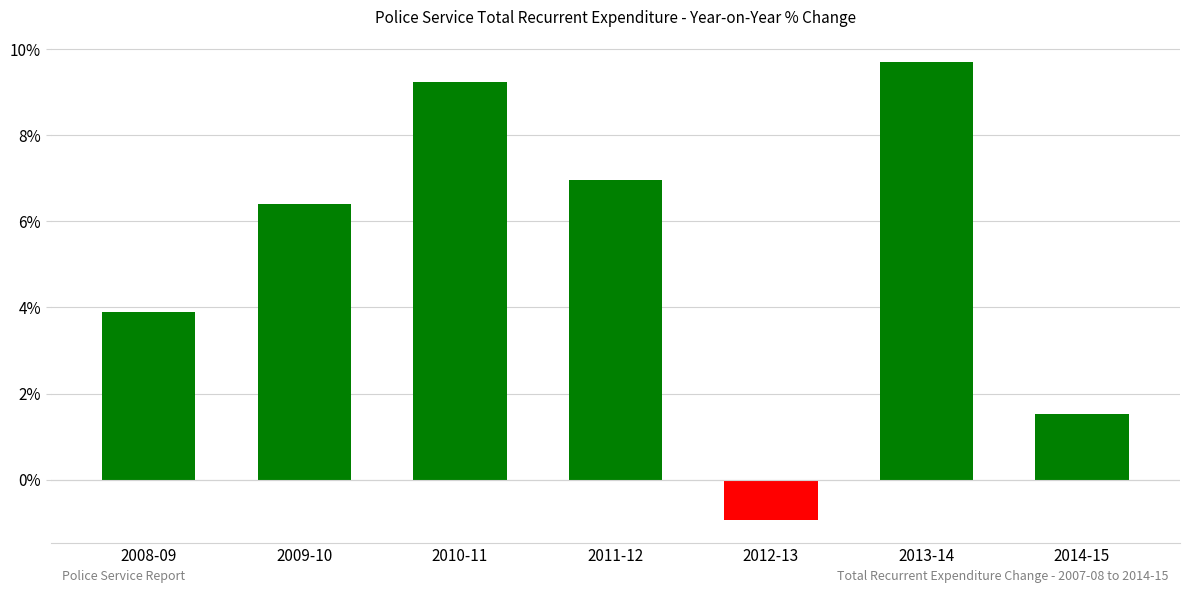

What is the sum of the values at 2014-15 and 2012-13?

0.6